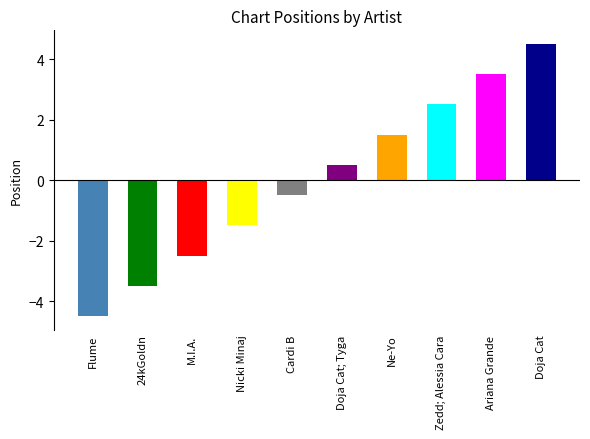

Is it true that the value at Doja Cat; Tyga is 8?

False